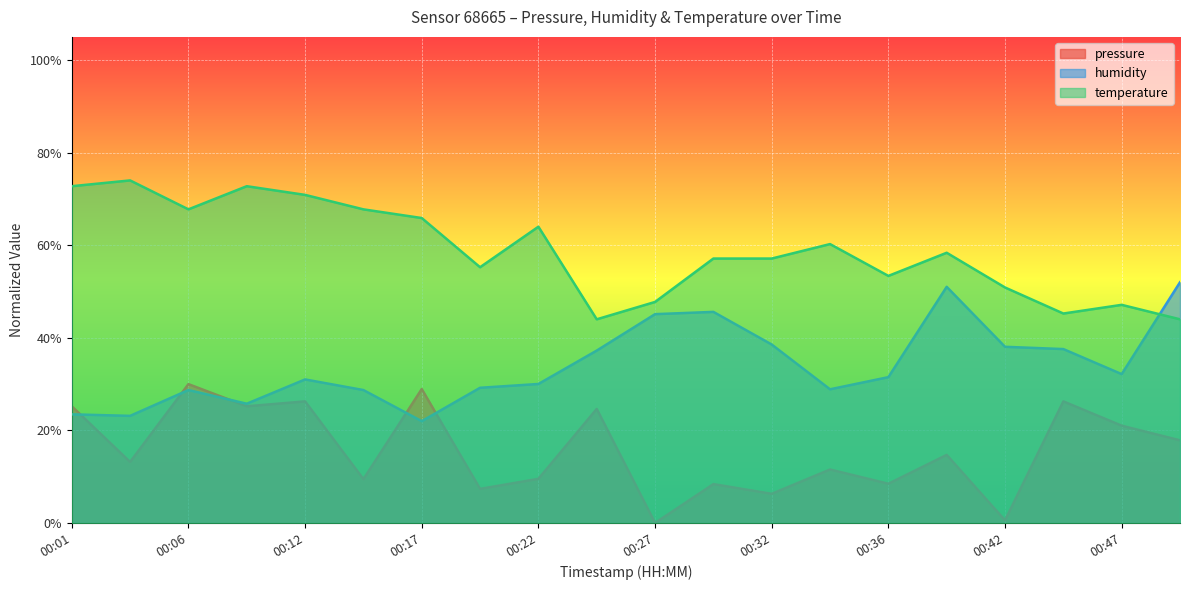

Rank the categories by humidity value from highest to lowest.

00:49, 00:39, 00:29, 00:27, 00:32, 00:42, 00:44, 00:24, 00:47, 00:36, 00:12, 00:22, 00:19, 00:34, 00:06, 00:14, 00:09, 00:01, 00:04, 00:17